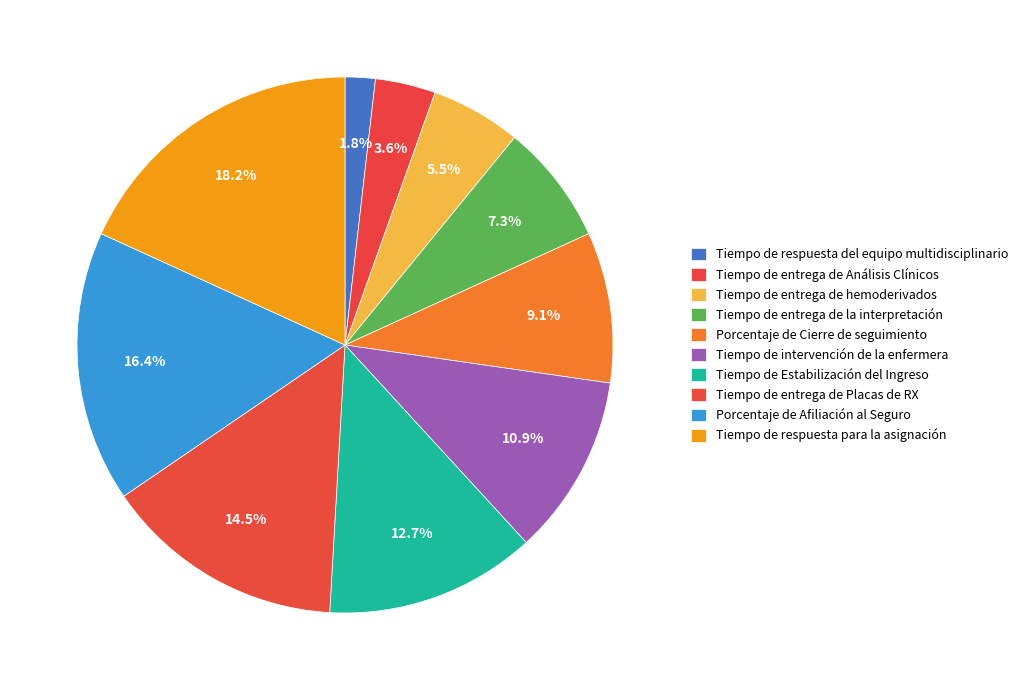

Combined, do Tiempo de respuesta del equipo multidisciplinario and Porcentaje de Cierre de seguimiento account for over 50%?

No